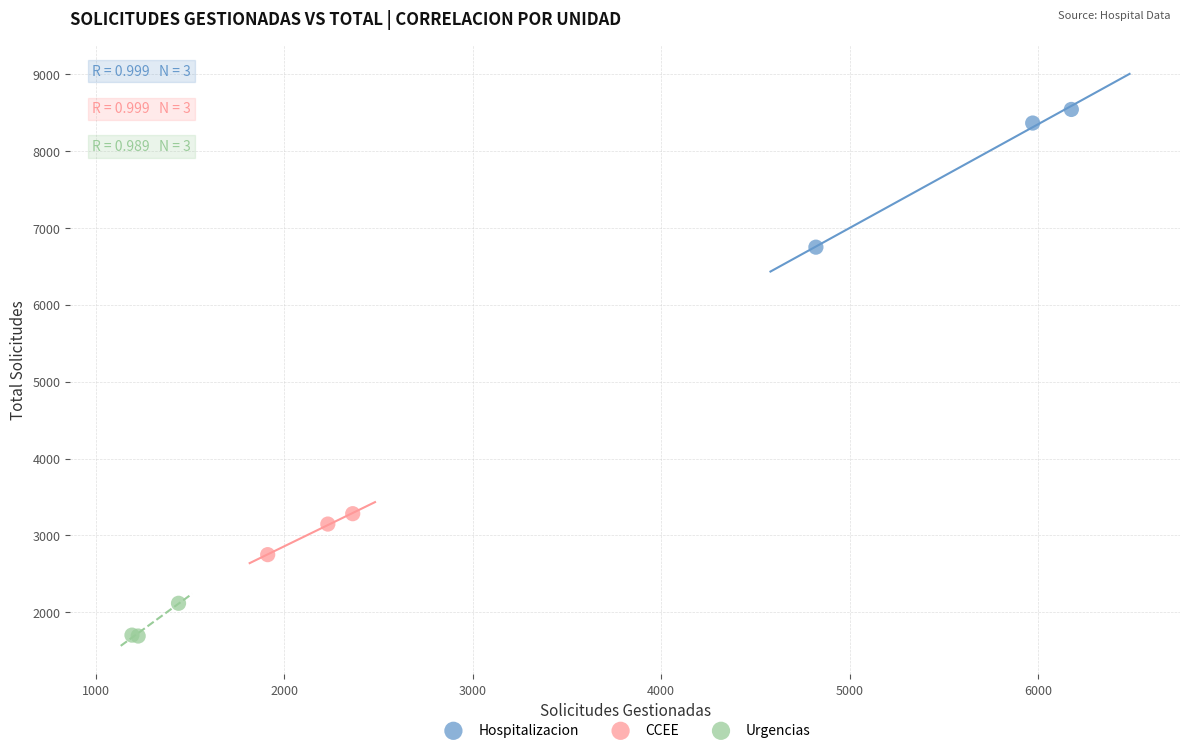

Which series contains the highest Y value?

Hospitalizacion